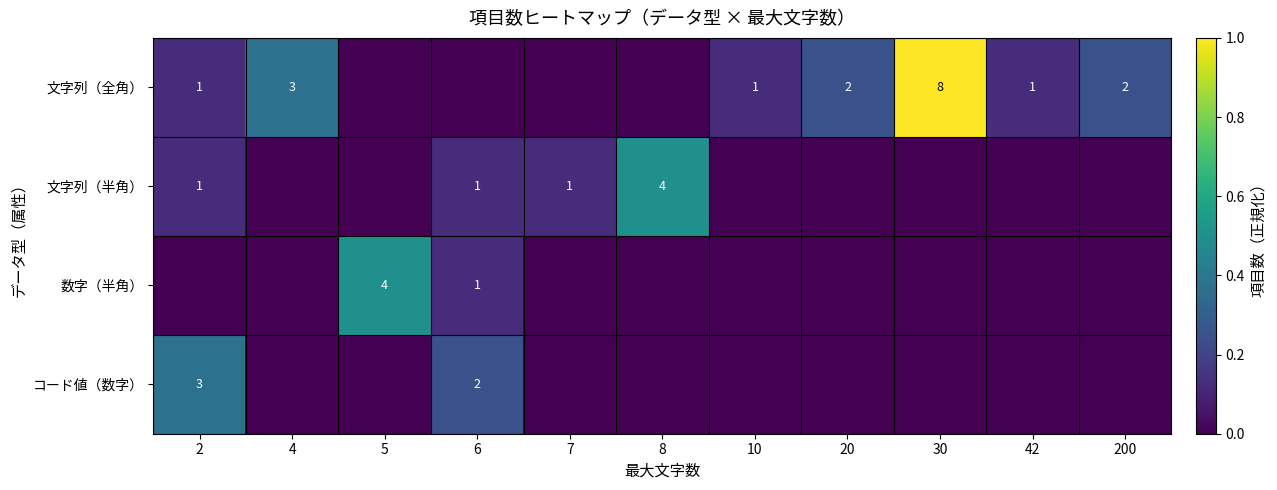

Which has a higher value, 6 or 200?

200